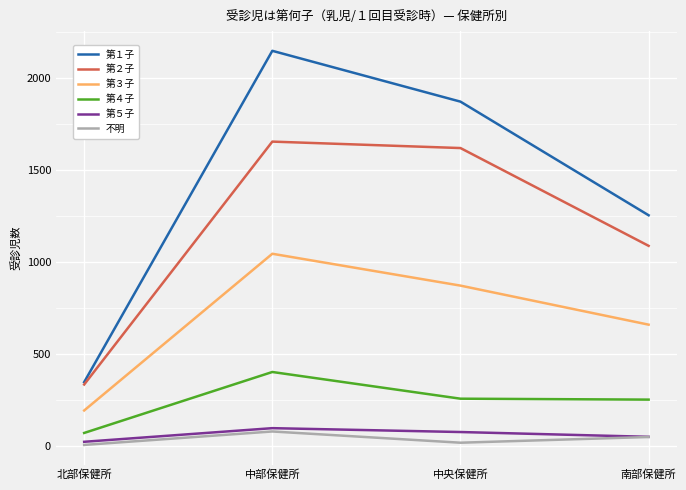

Is it true that 第３子 equals 659 at 南部保健所?

True